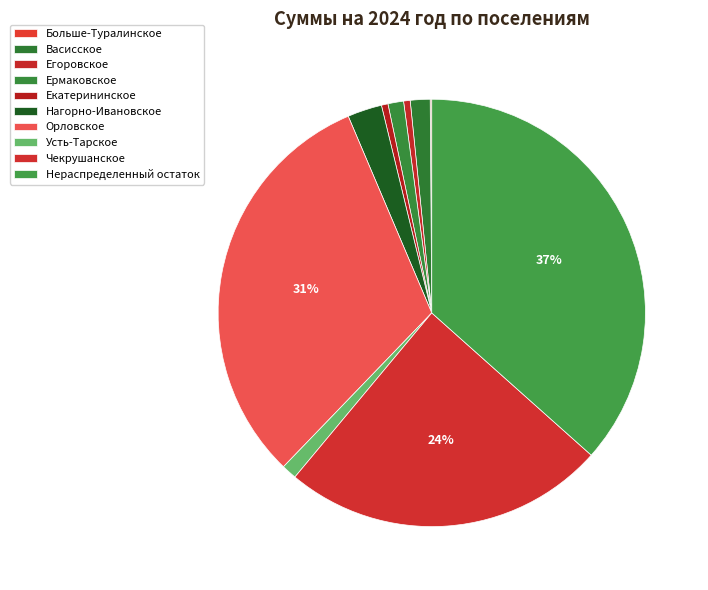

Which has a higher value, Усть-Тарское or Нераспределенный остаток?

Нераспределенный остаток